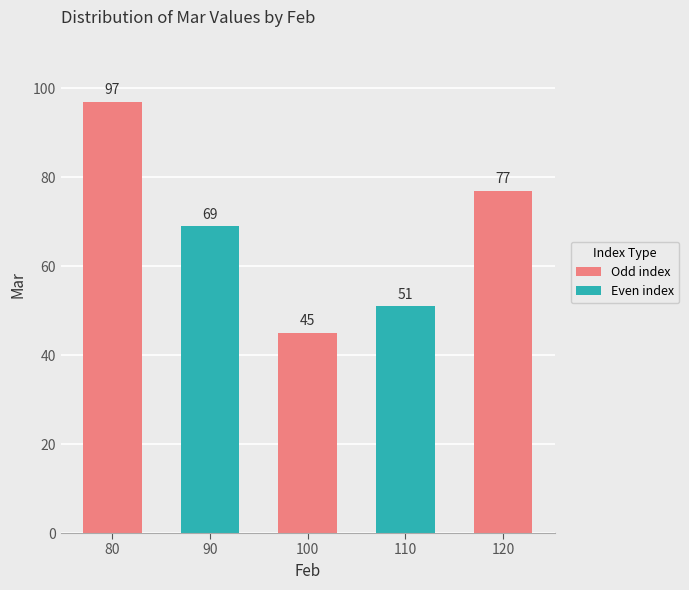

Rank the categories by value from lowest to highest.

100, 110, 90, 120, 80